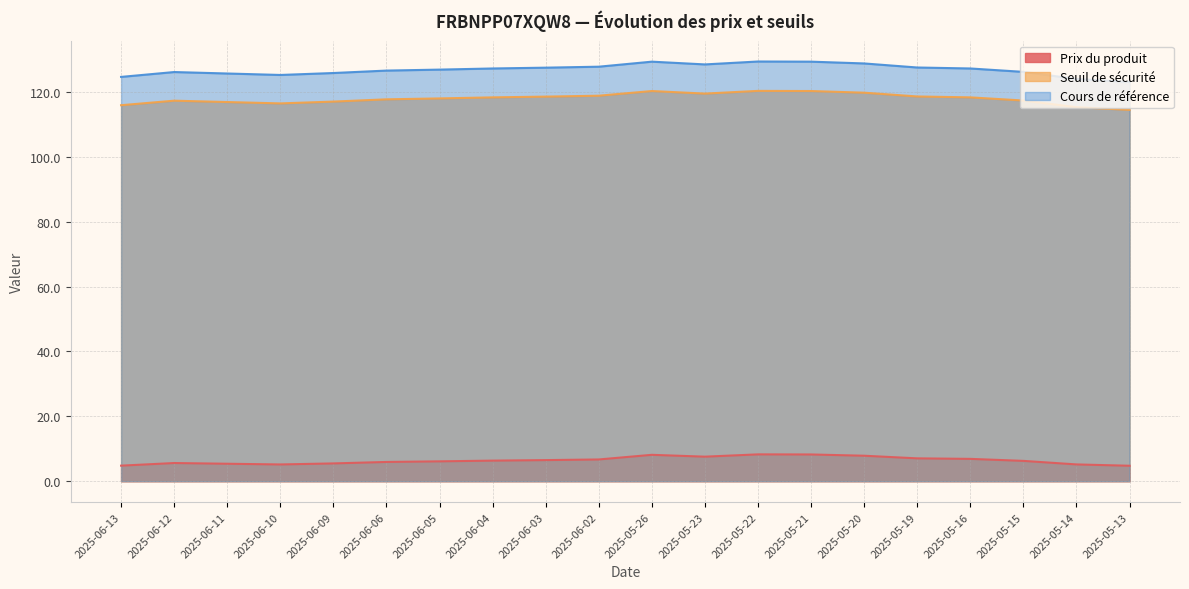

What is the difference between the maximum and second lowest values in the Prix du produit series?

3.5